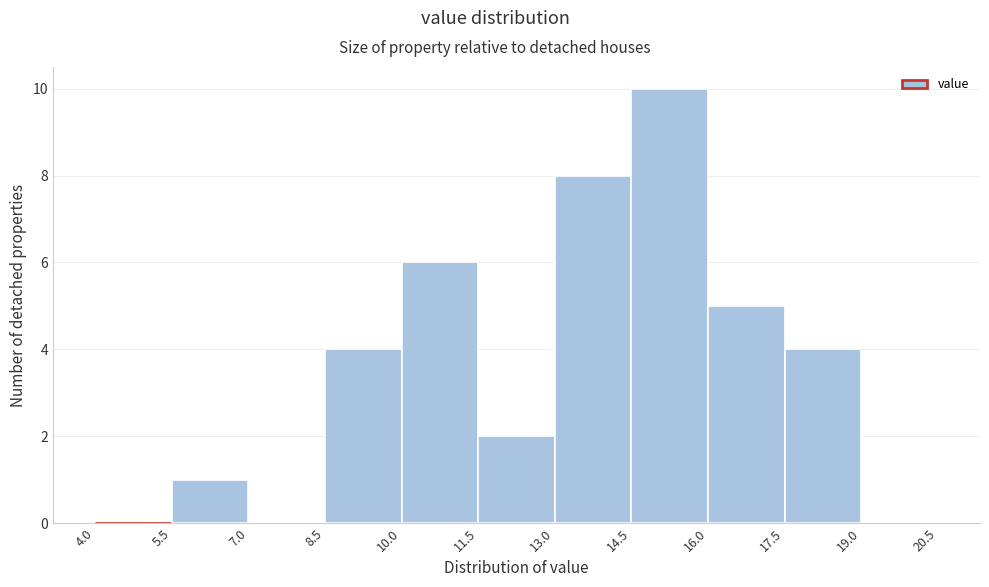

What is the height of the bar covering 11.5 to 13.0 on the x-axis? The values are not printed on the chart, so give them approximately, as read against the axis.

2